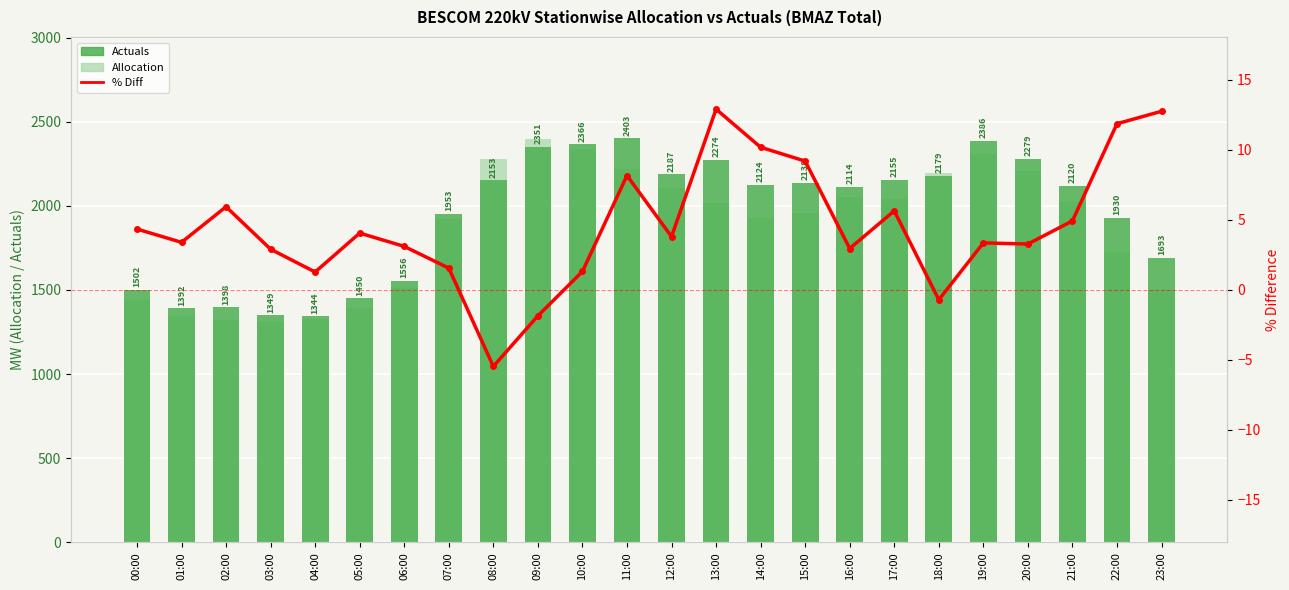

How many distinct data groups are displayed?

3